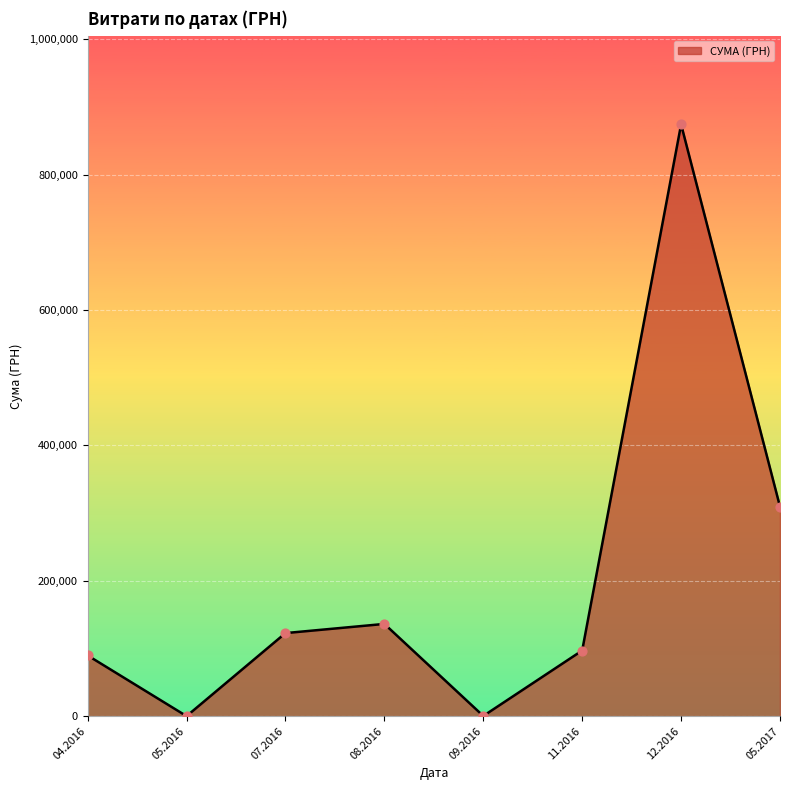

Which has a higher value, 08.2016 or 12.2016?

12.2016